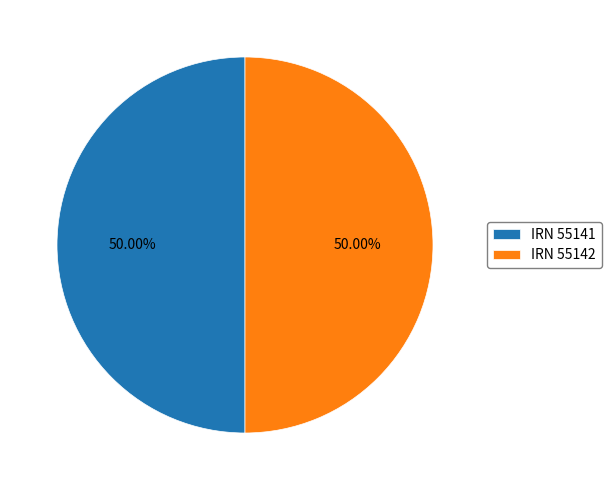

Approximately how many times larger is the value at IRN 55141 compared to IRN 55142?

1.0